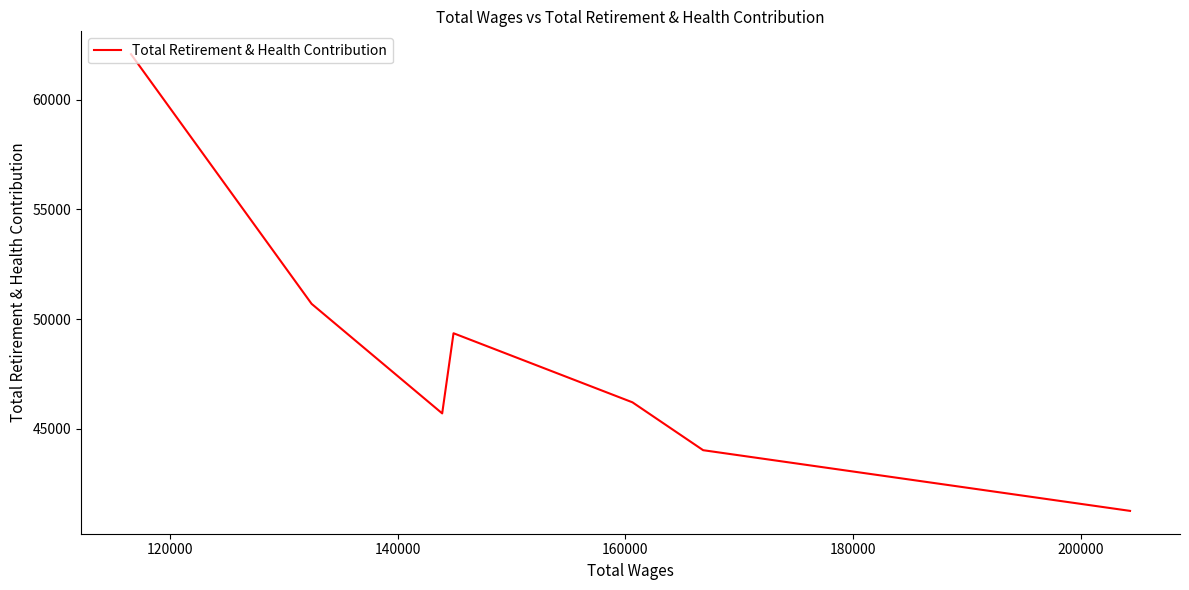

How many interior local peaks (higher than both neighbors) does the data have?

1